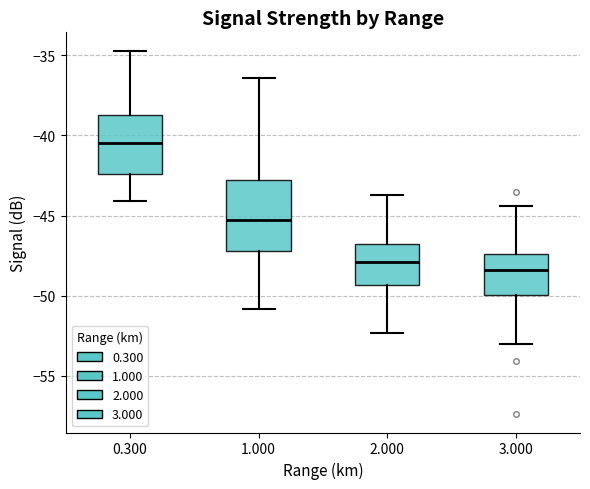

Which box has the highest median line?

0.300